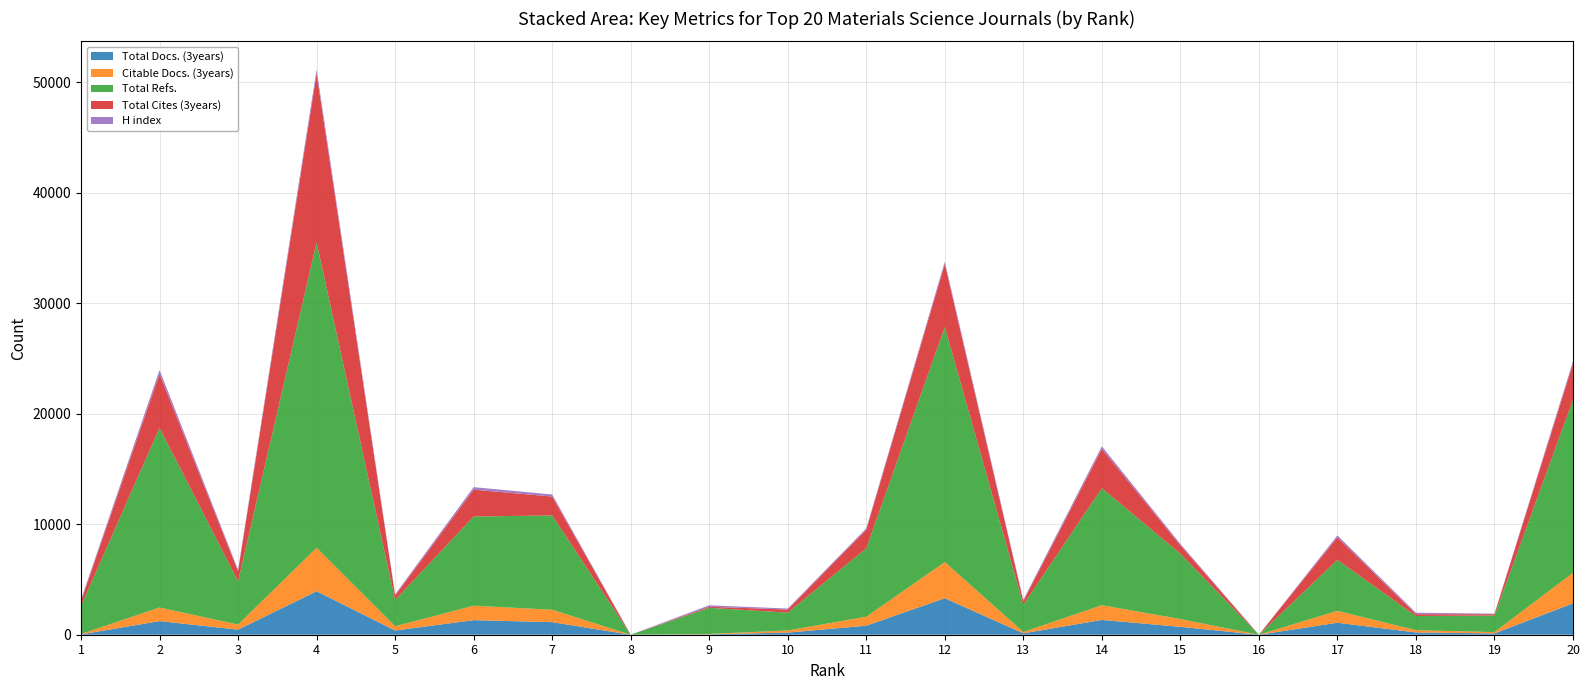

Reading left to right, transcribe all the data shown in this chart.

Total Docs. (3years): 31	1232	460	3932	383	1318	1137	0	36	192	816	3304	125	1340	714	0	1084	206	119	2836
Citable Docs. (3years): 31	1230	458	3928	380	1307	1123	0	35	192	813	3268	123	1330	704	0	1074	206	116	2764
Total Refs.: 2540	16254	3914	27629	2376	8071	8531	0	2363	1615	6183	21266	2460	10593	5911	0	4615	1281	1503	15646
Total Cites (3years): 450	4872	915	15264	401	2428	1708	0	96	280	1691	5701	334	3547	755	0	2036	164	120	3282
H index: 130	360	134	376	106	227	190	0	132	88	118	213	116	236	132	0	175	133	46	216